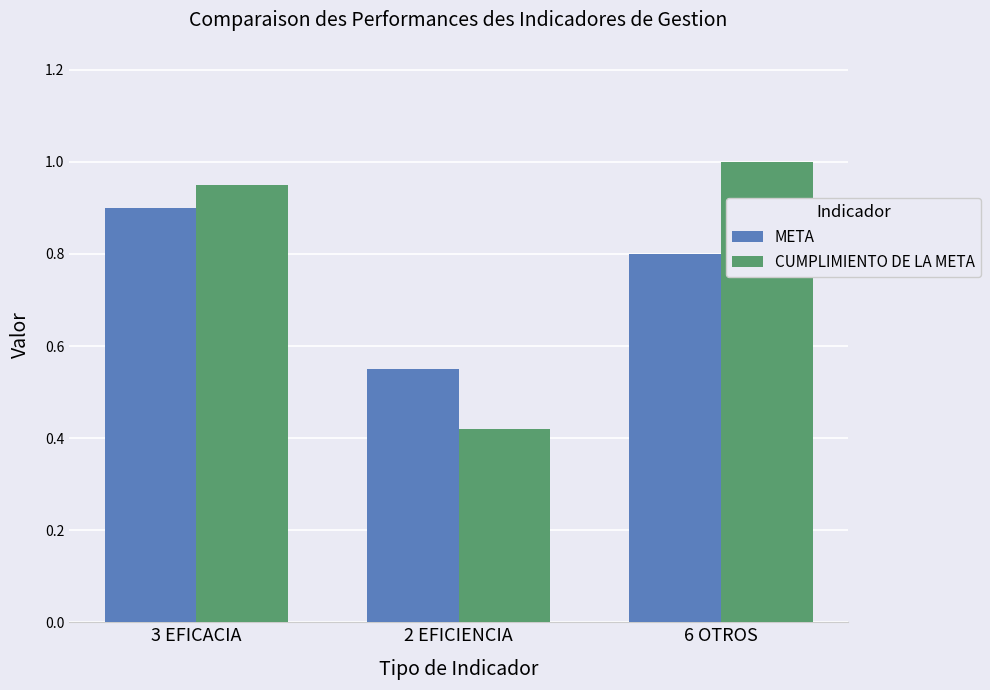

Is it true that CUMPLIMIENTO DE LA META equals 0.5 at 3 EFICACIA?

False